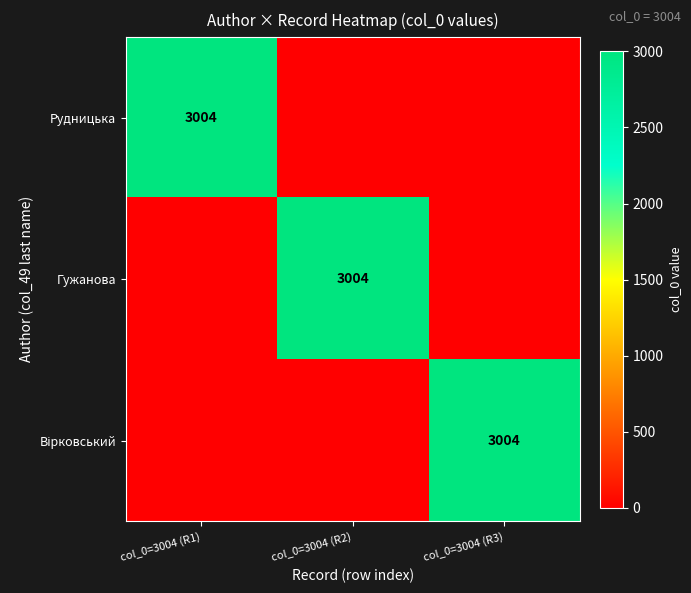

What is the difference between the Вірковський values at col_0=3004 (R2) and col_0=3004 (R3)?

3004